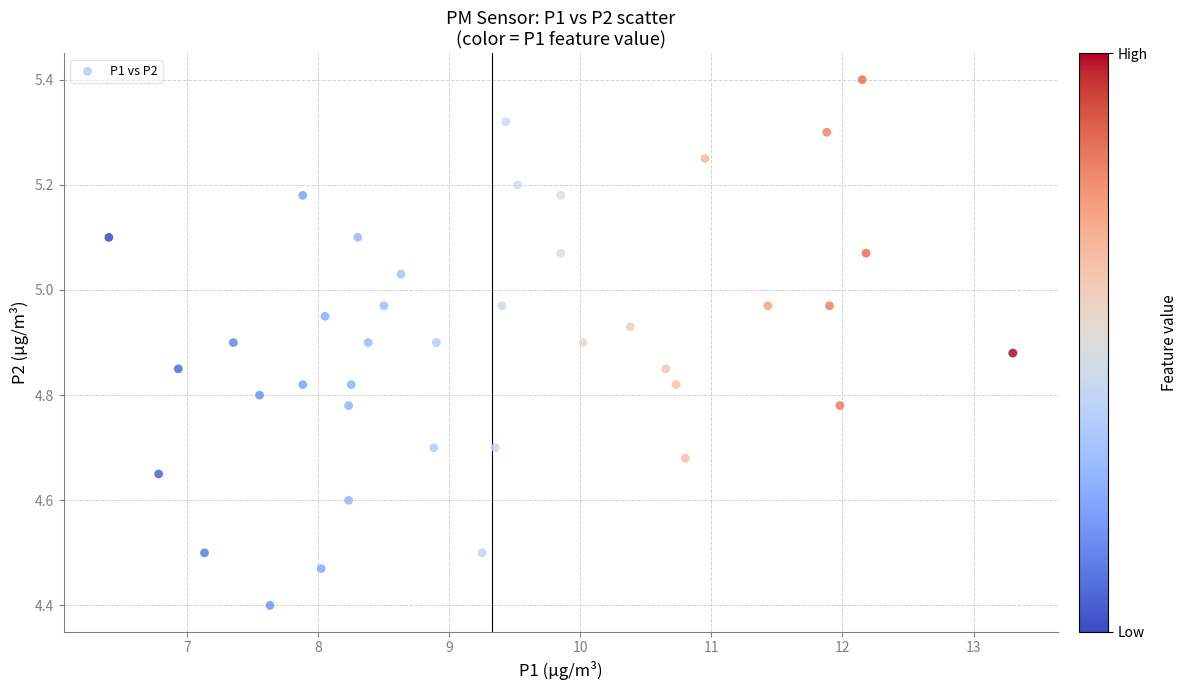

What is the range of Y values (max minus min)?

1.0